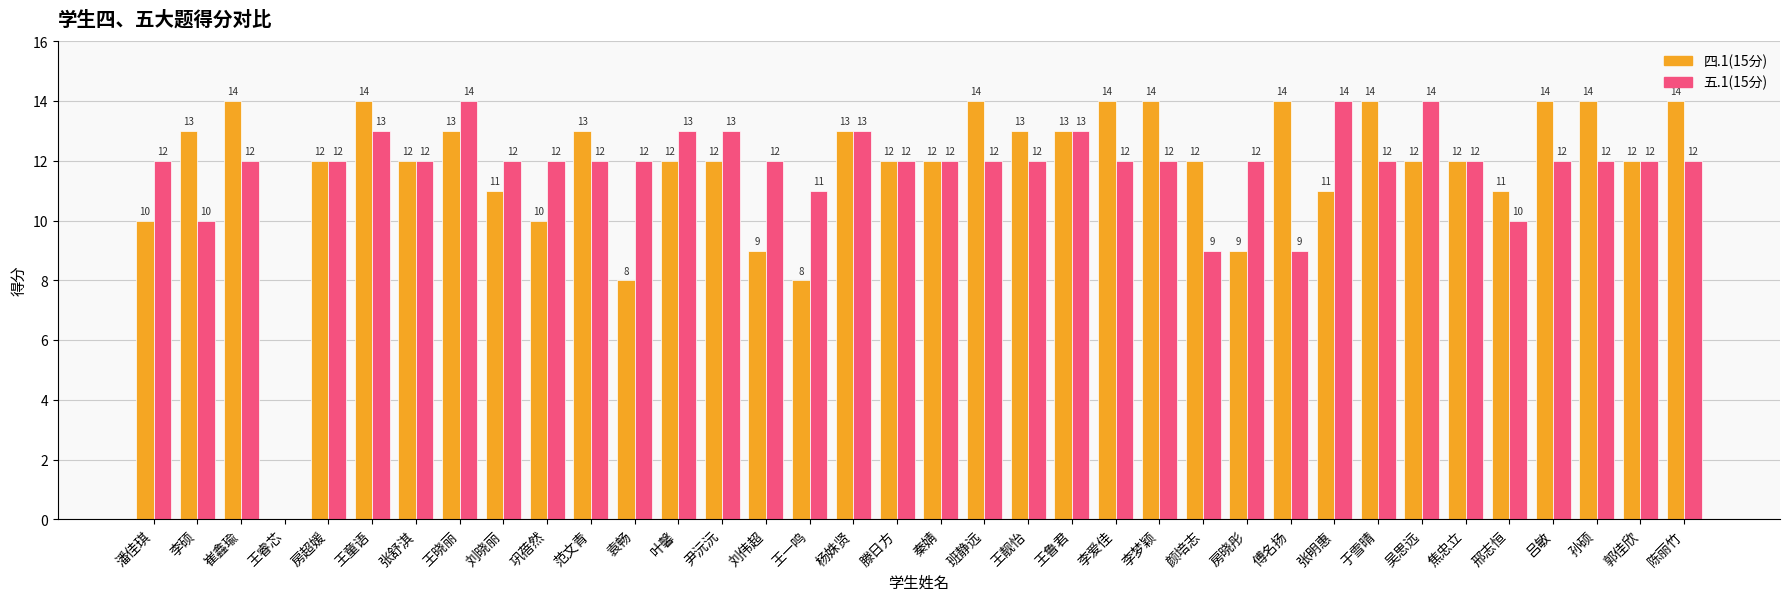

Are the bars horizontal?

No